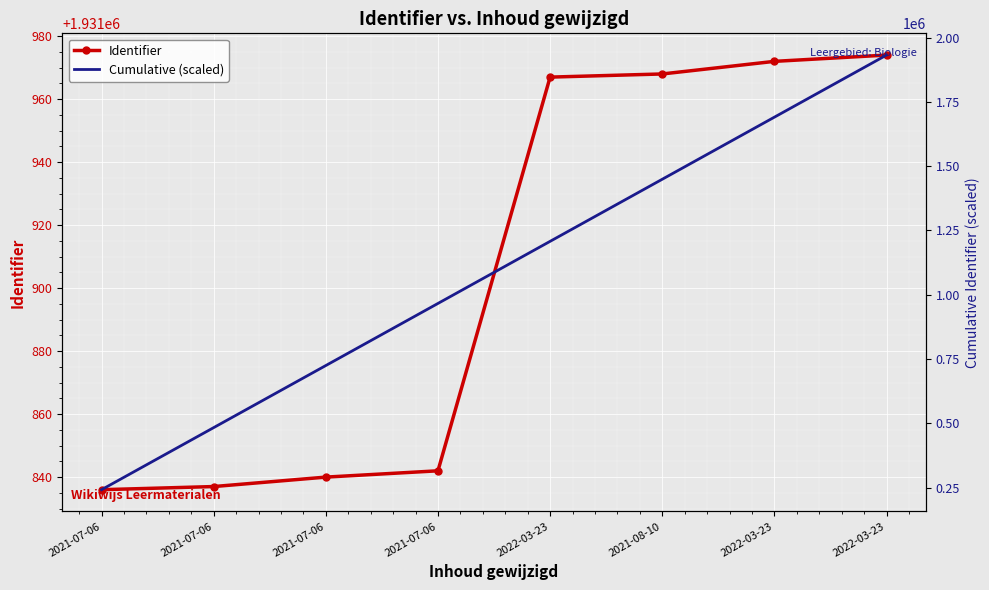

Which has a higher value, 2021-08-10 or 2021-07-06?

2021-08-10